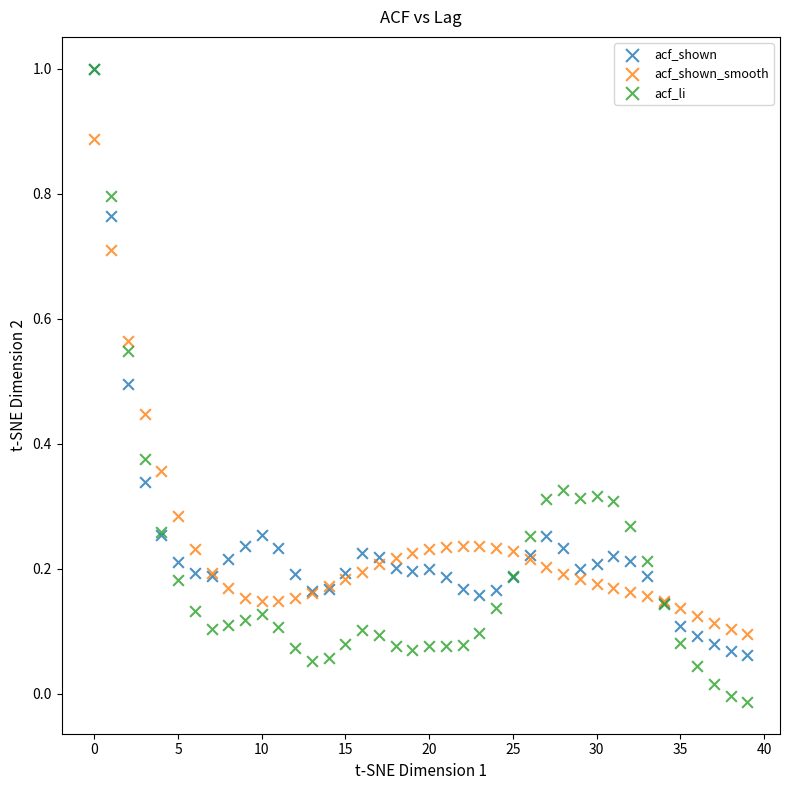

What are all the series names shown in the legend?

acf_shown, acf_shown_smooth, acf_li